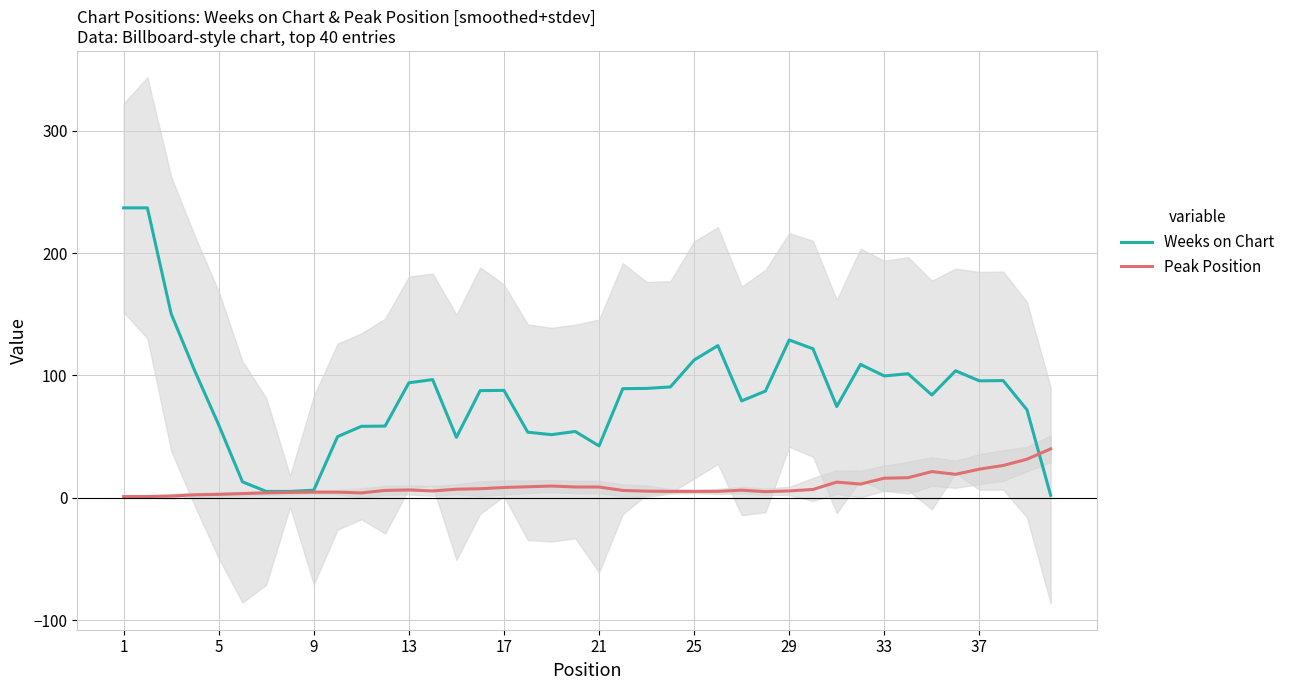

What is the difference between the Peak Position values at 13 and 29?

0.8